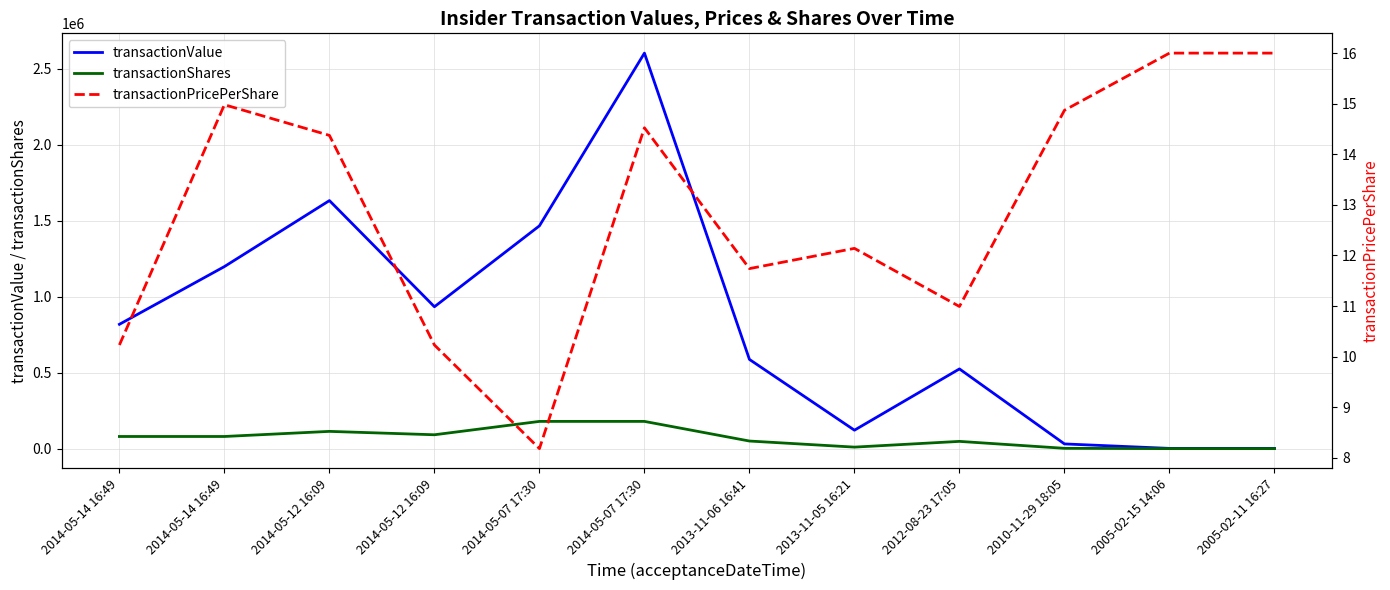

Which category has the highest value across all series?

2014-05-07 17:30